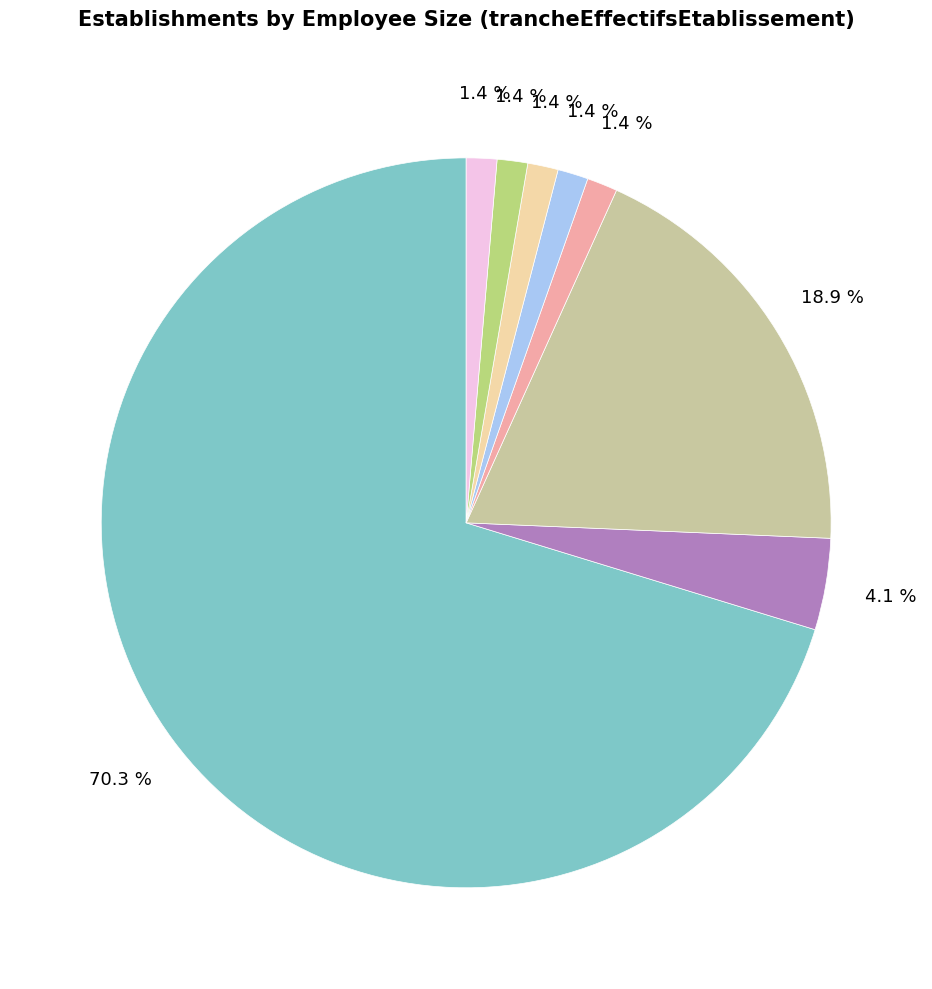

Is there any slice that represents more than half of the pie?

Yes